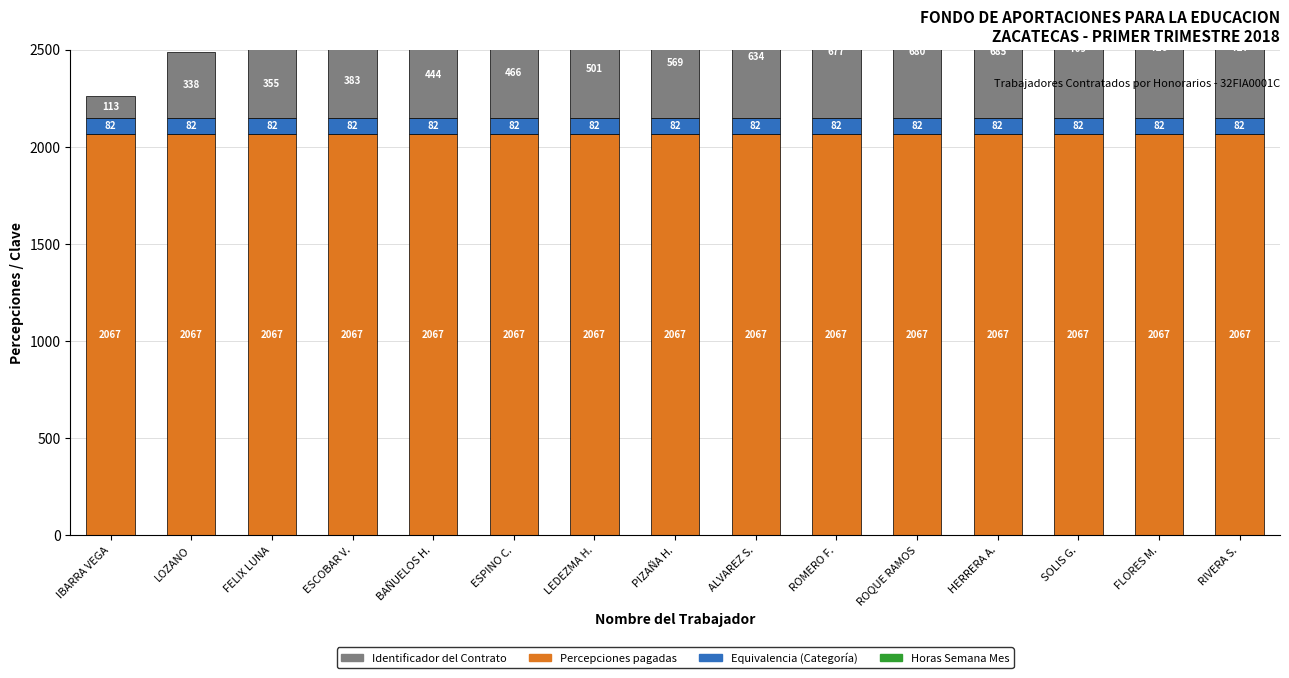

What is the difference between the highest and lowest values at ALVAREZ S.?

2067